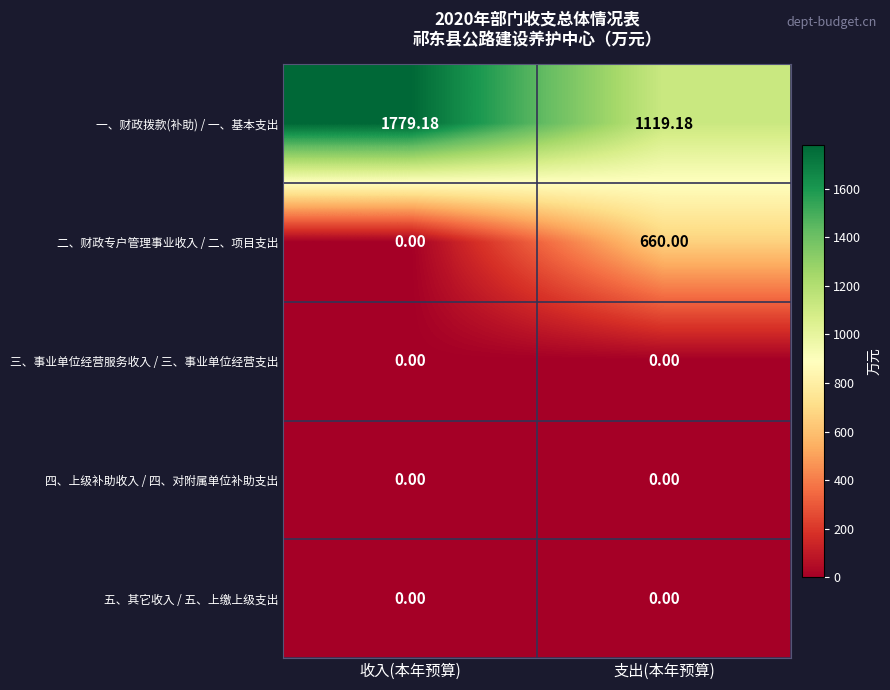

What is the spread (max minus min) of values at 收入(本年预算)?

1779.2